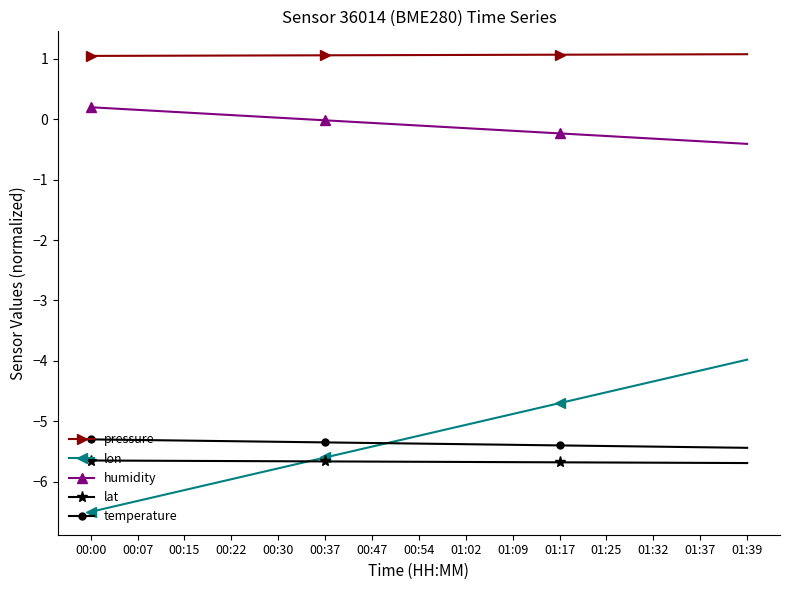

What is the difference between the maximum and minimum values in the humidity series?

0.6